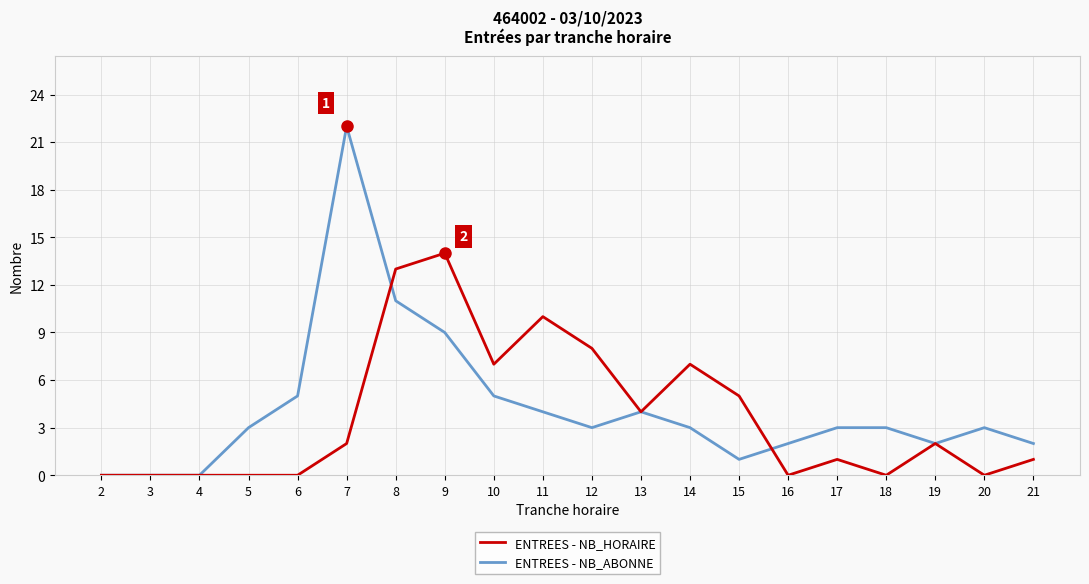

The value of ENTREES - NB_HORAIRE at 5 is 0. True or false?

True